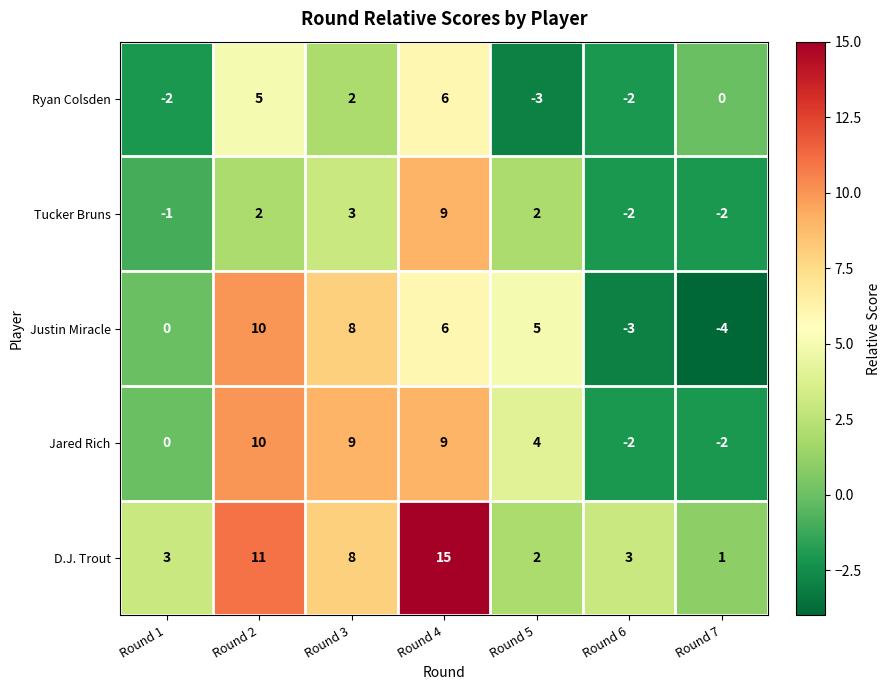

What is the greatest value displayed?

15